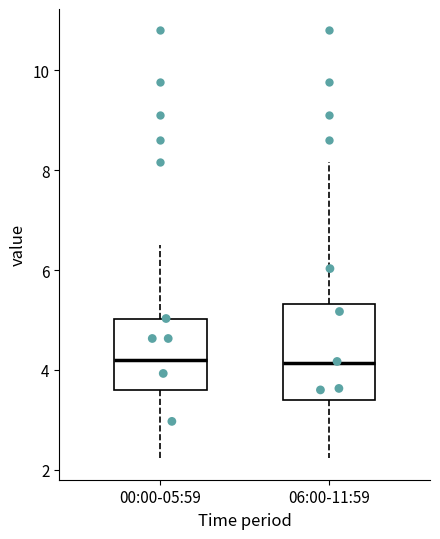

Where is the upper edge of the box for 00:00-05:59 on the y-axis? The values are not printed on the chart, so give them approximately, as read against the axis.

5.0